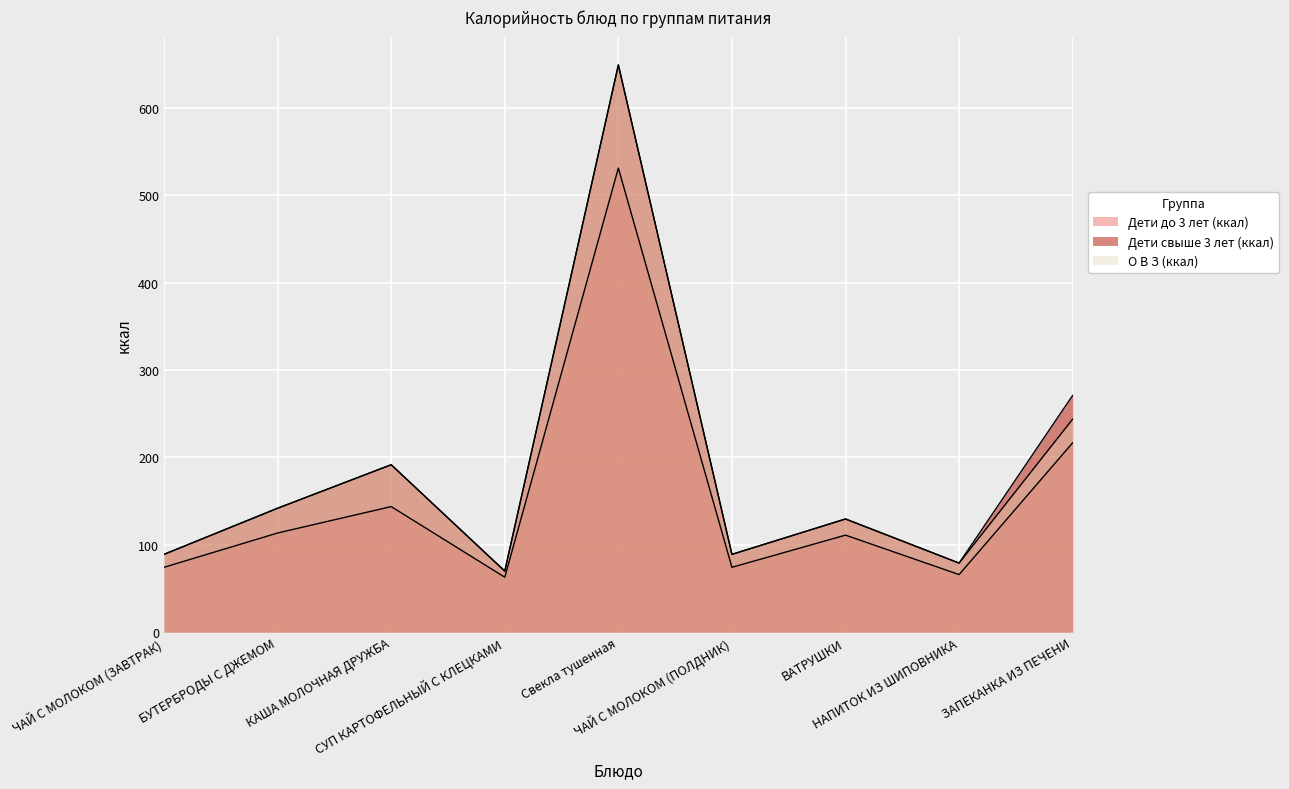

Which category has the lowest value in the Дети до 3 лет (ккал) series?

СУП КАРТОФЕЛЬНЫЙ С КЛЕЦКАМИ